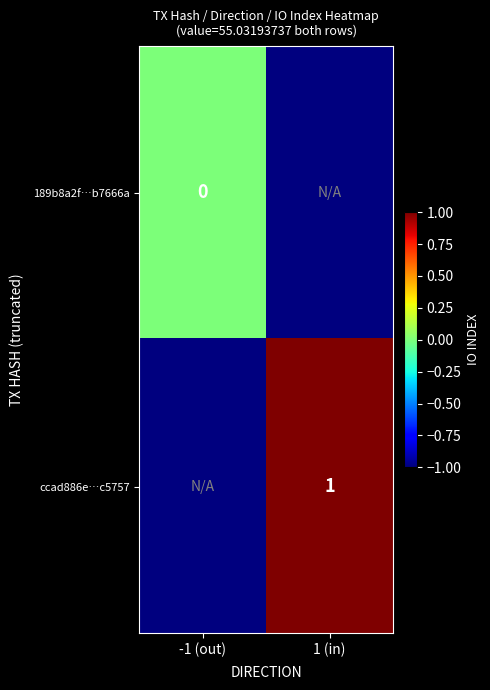

The ccad886e…c5757 series shows 1 at 1 (in). True or false?

True